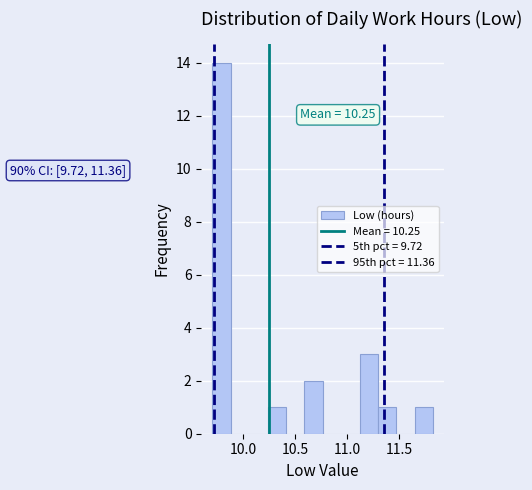

Around what value on the x-axis is the tallest bar? Give the approximate position of its centre, as read against the axis.

9.80